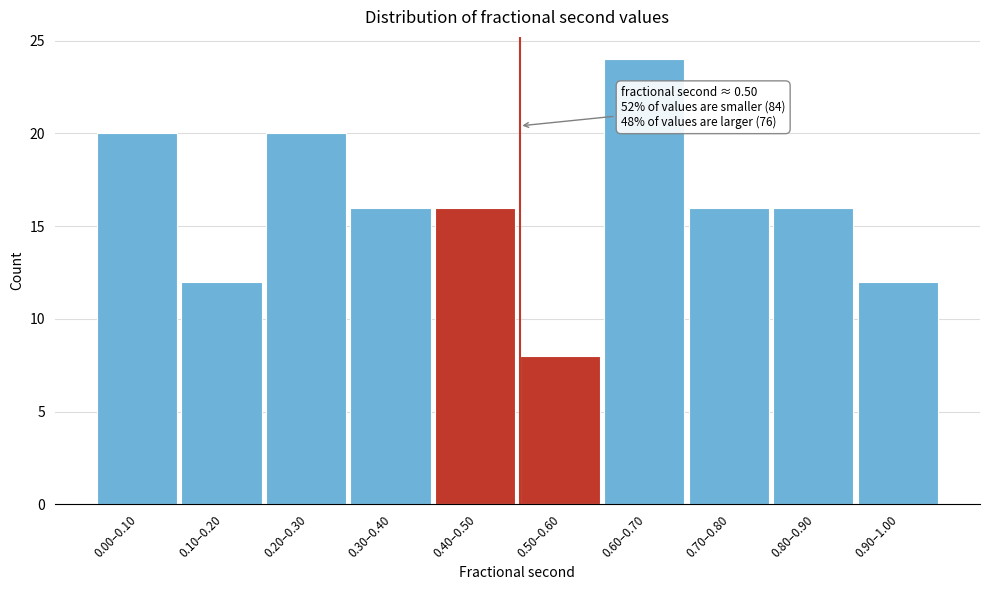

Reading left to right, transcribe all the data shown in this chart.

0.00–0.10=20	0.10–0.20=12	0.20–0.30=20	0.30–0.40=16	0.40–0.50=16	0.50–0.60=8	0.60–0.70=24	0.70–0.80=16	0.80–0.90=16	0.90–1.00=12